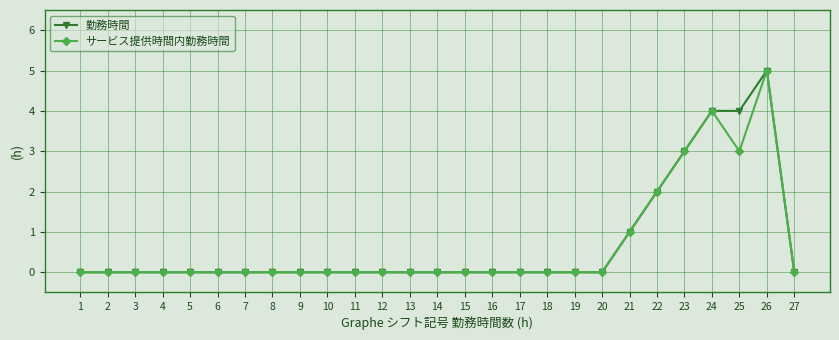

At which label does サービス提供時間内勤務時間 reach its peak?

26